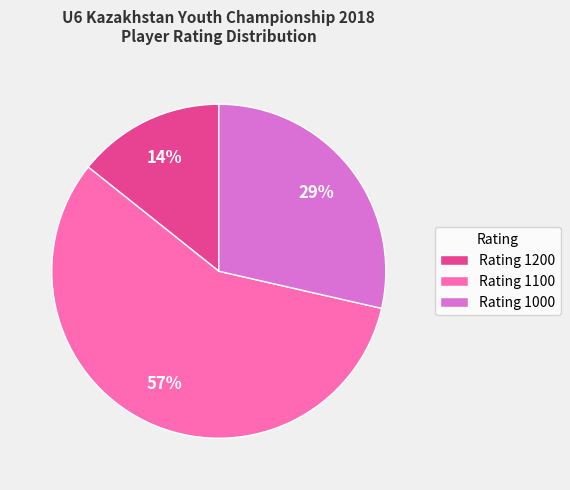

True or false: Rating 1000 accounts for 36% of the total.

False